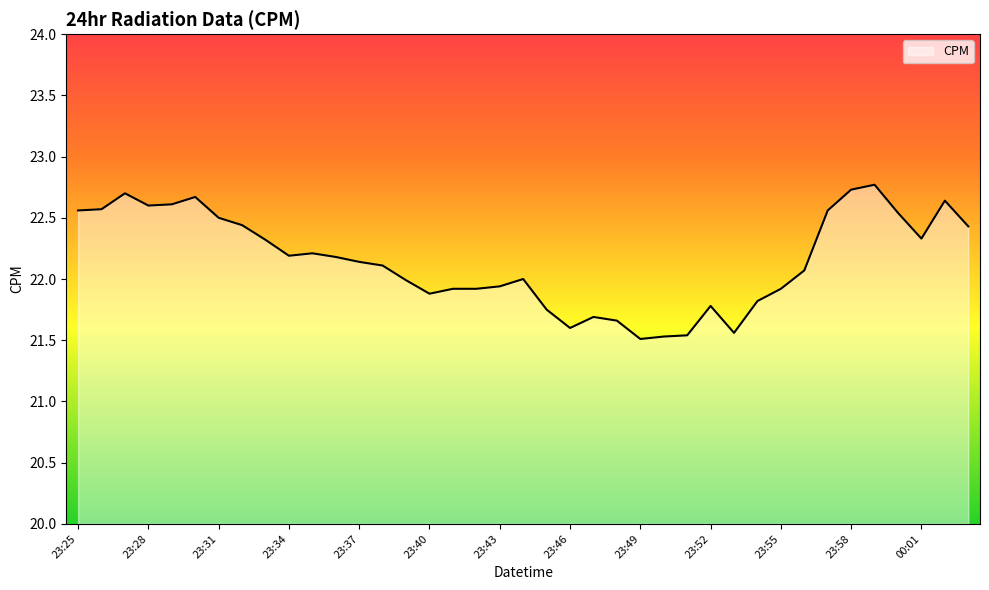

What is the difference between the maximum and minimum values?

1.3